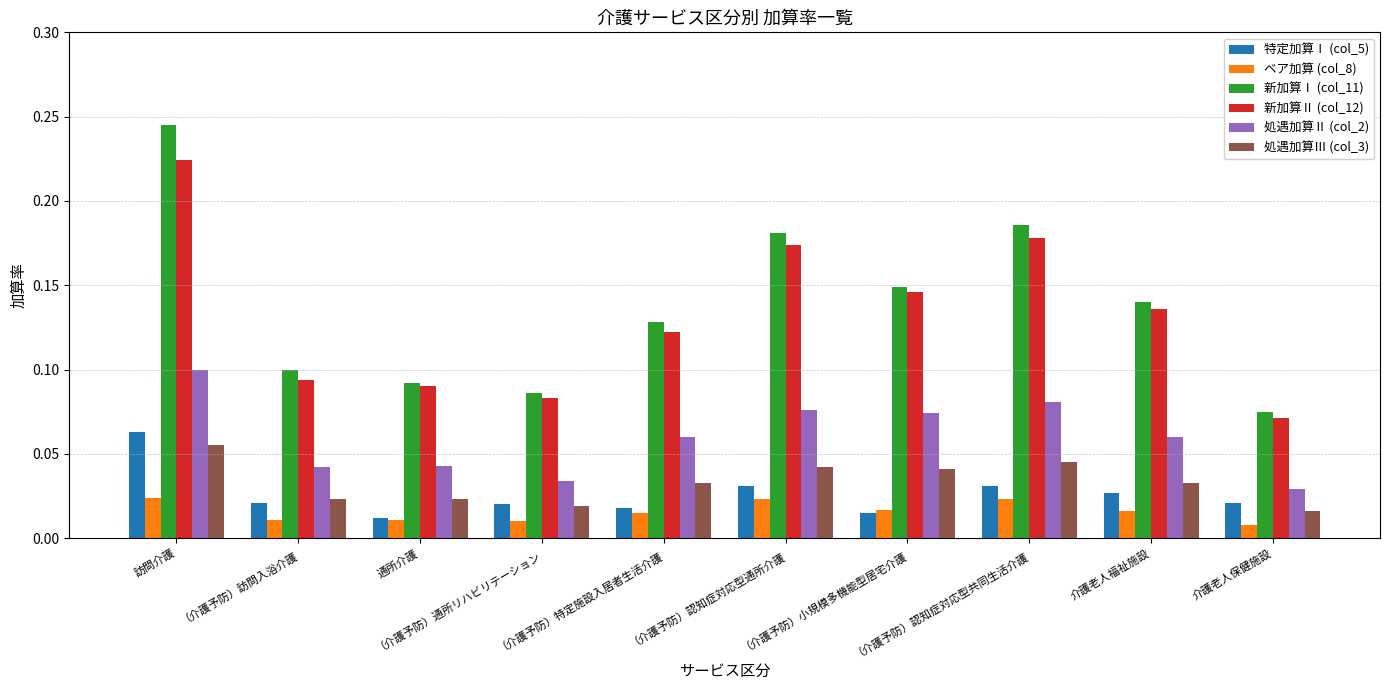

At how many categories does at least one series exceed 0?

10